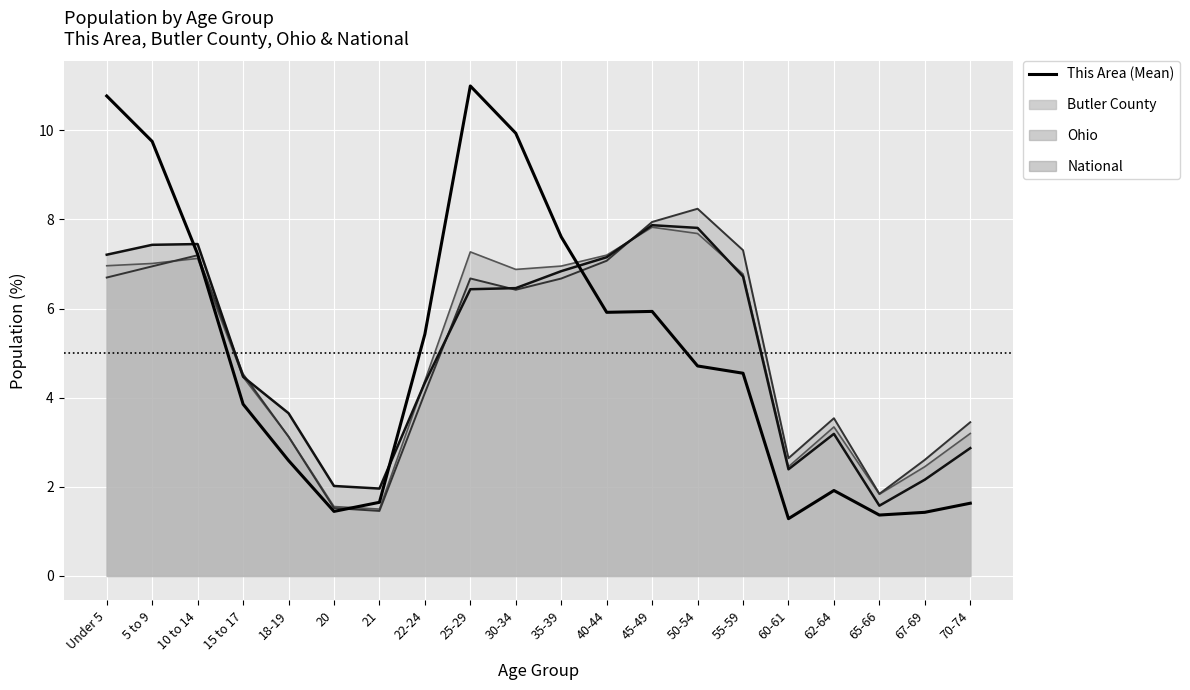

What is the label of the 9th point from the left?

25-29